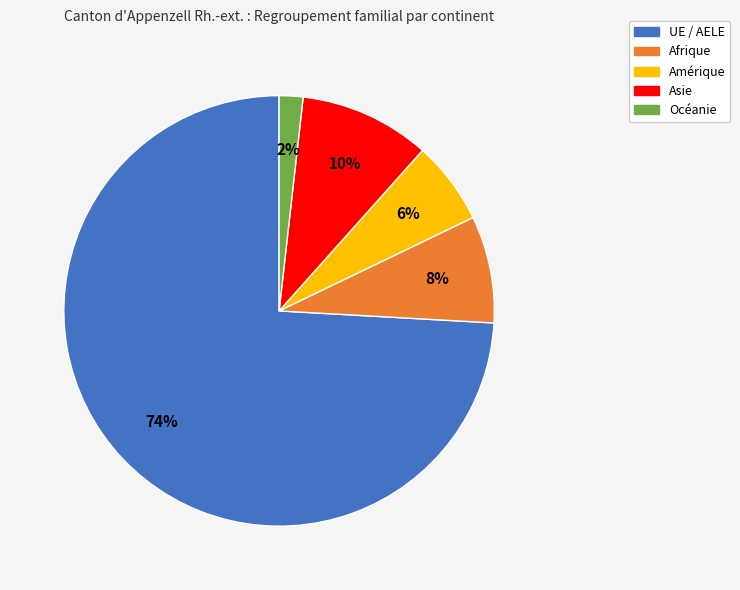

To the nearest percent, what percentage of the pie is Amérique?

6%